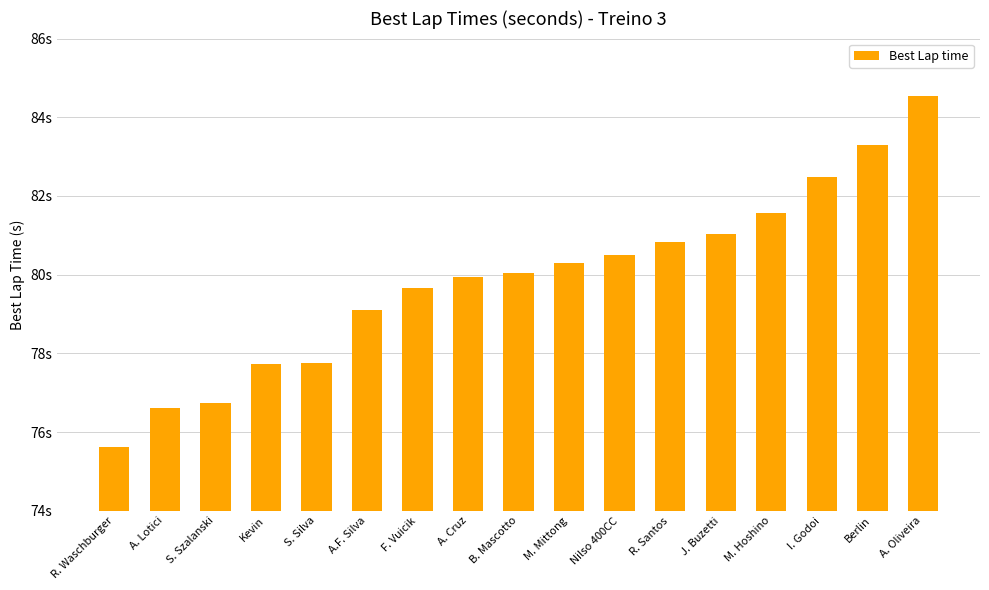

Reading right to left, what are all the values shown in this chart?

84.5	83.3	82.5	81.6	81.0	80.8	80.5	80.3	80.1	79.9	79.7	79.1	77.8	77.7	76.7	76.6	75.6